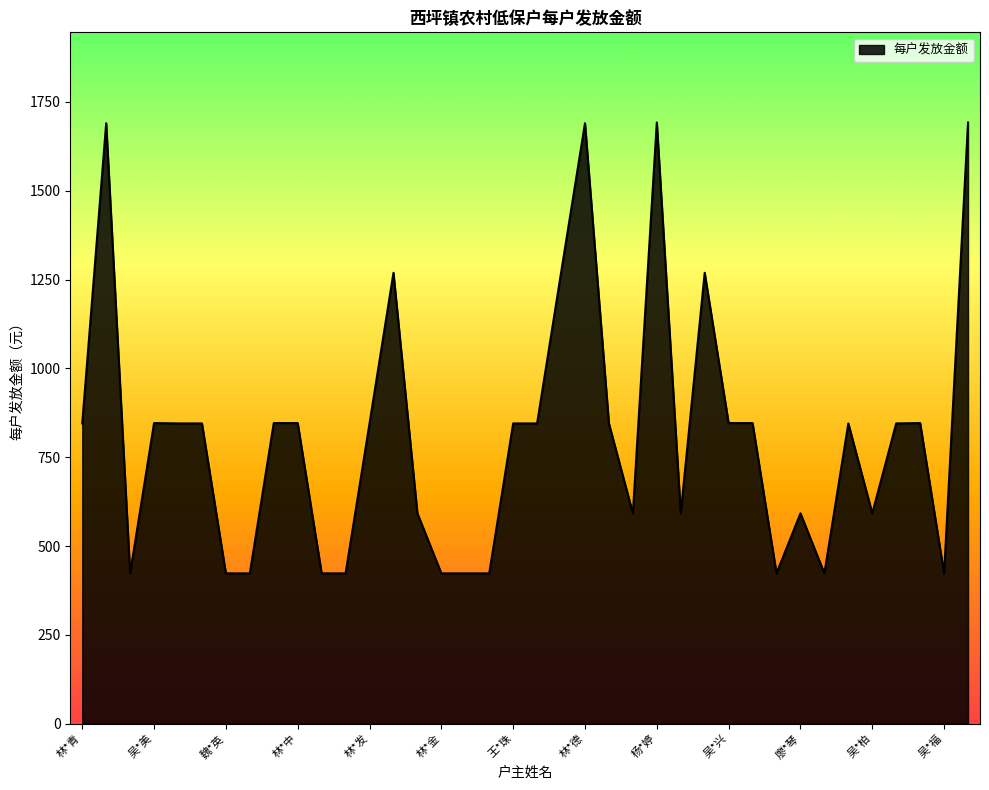

Count the number of categories in the chart.

38